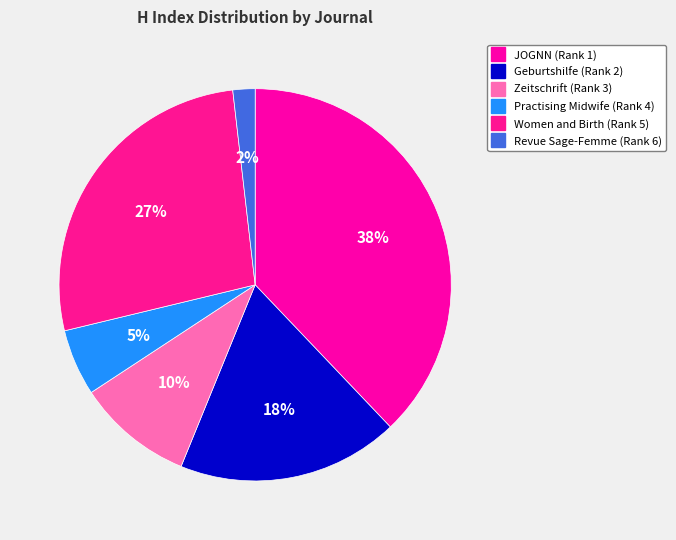

Is there any slice that represents more than half of the pie?

No